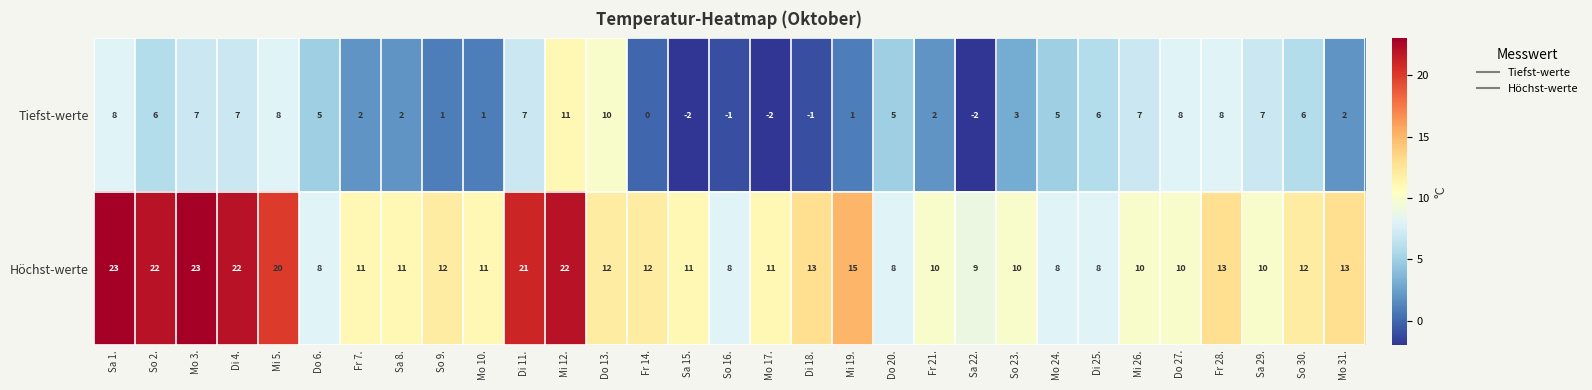

At how many categories does at least one series exceed 17?

7